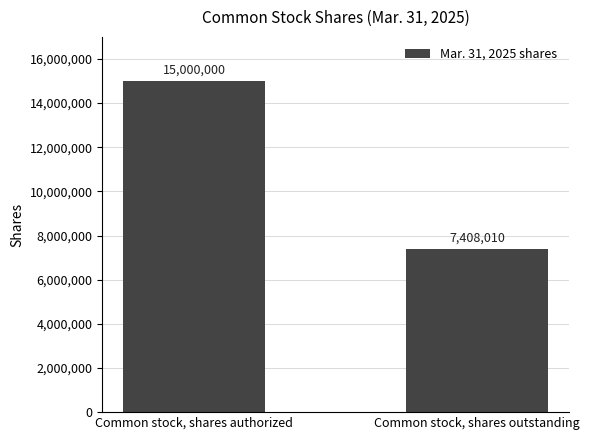

Count the values in the range 7408010 to 15000000.

2